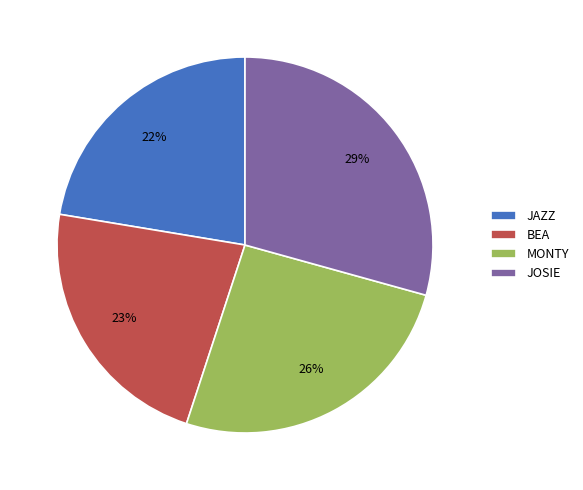

Which slice is the largest?

JOSIE